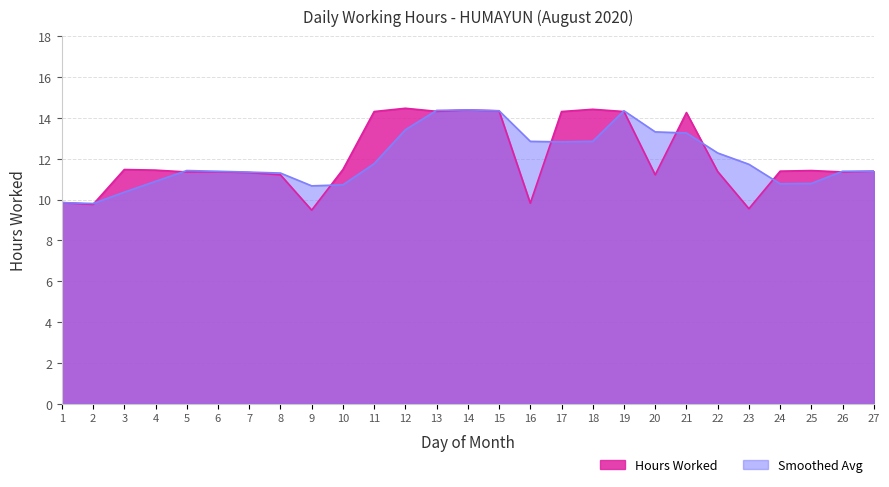

Read the value at 18.

14.4